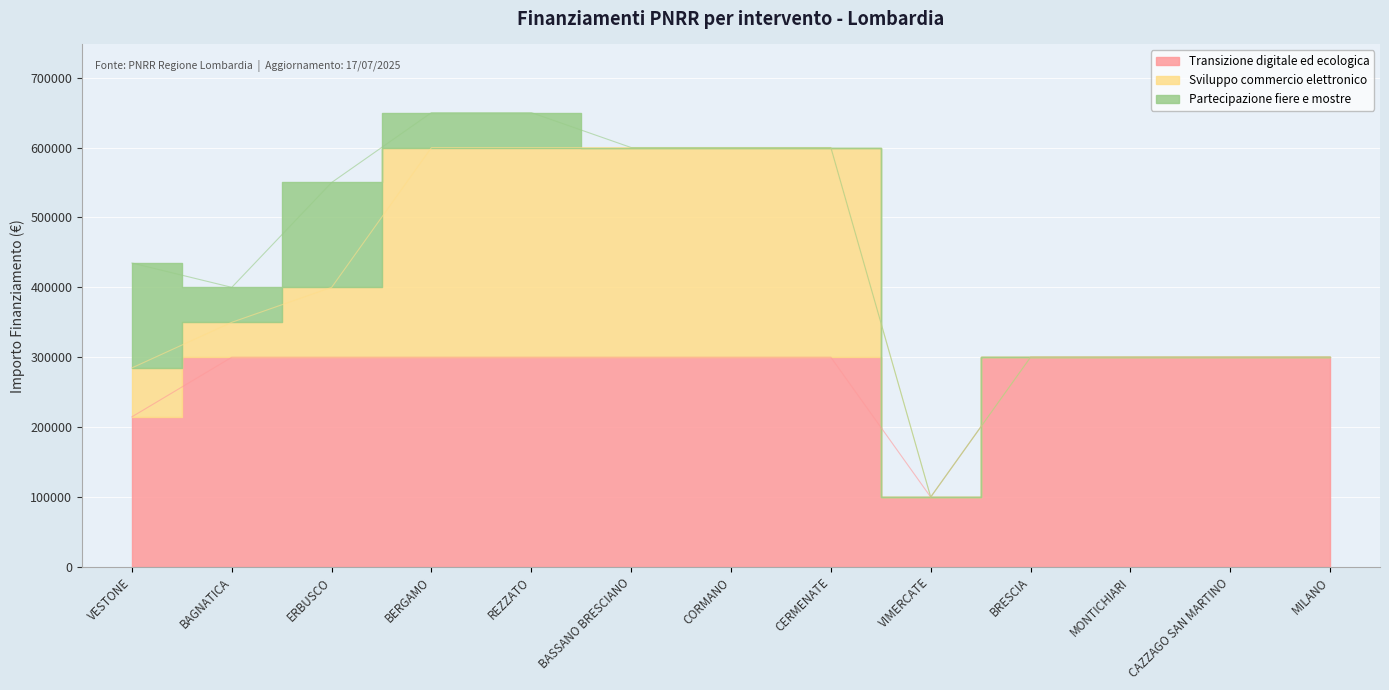

What is the spread (max minus min) of values at MILANO?

300000